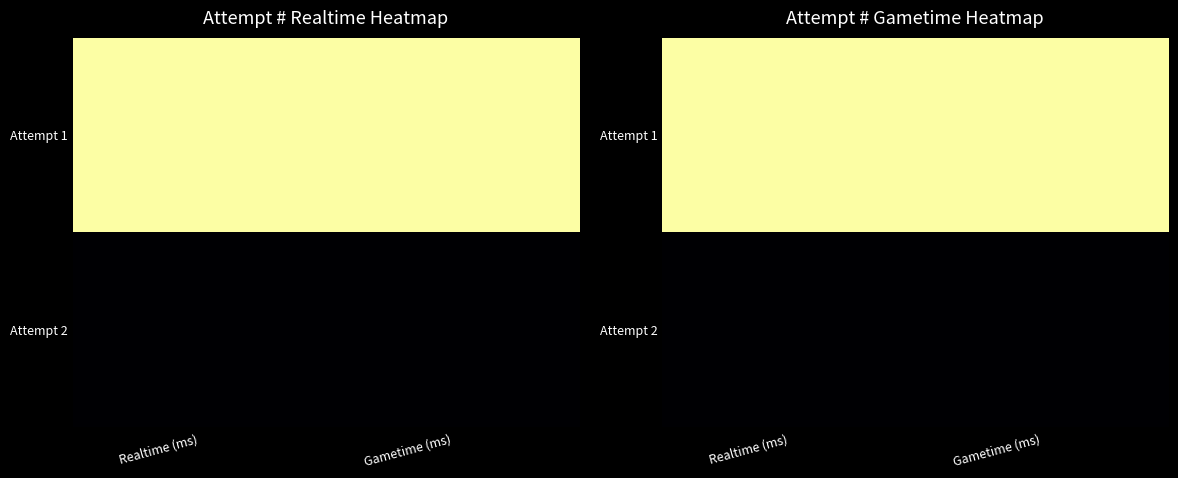

How many distinct data groups are displayed?

2